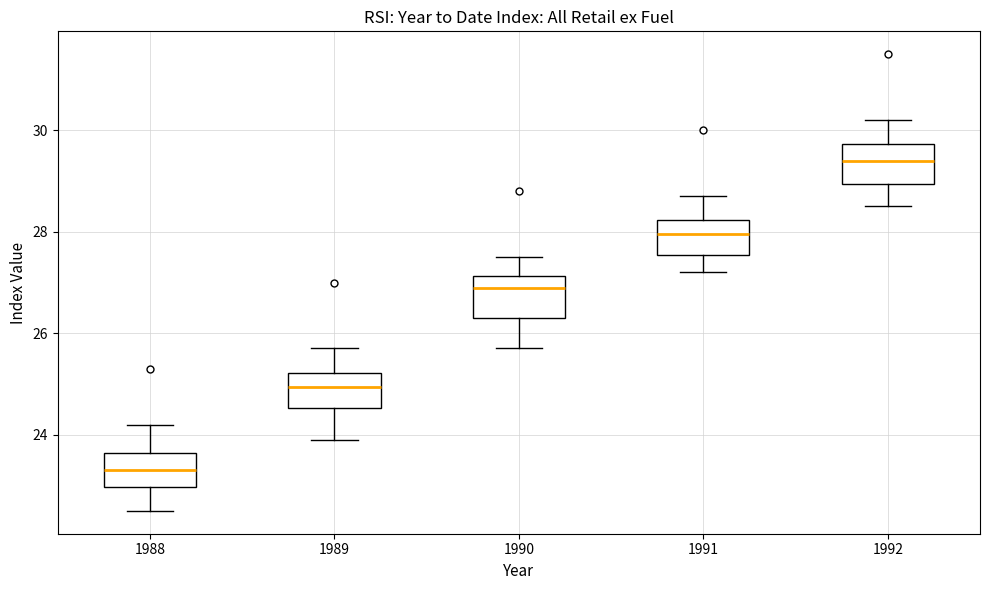

Which box's median line is the lowest?

1988